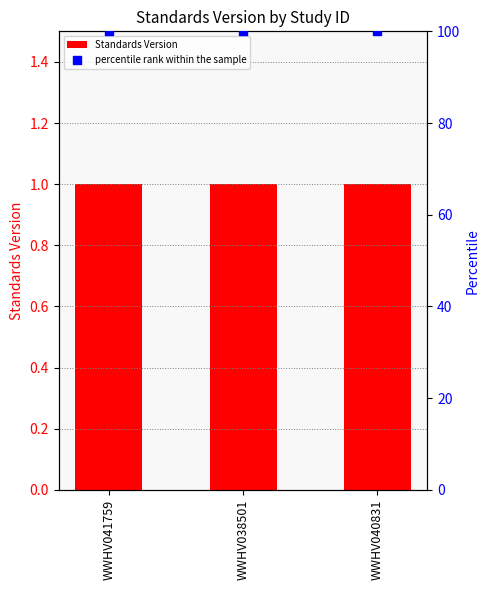

Which series has the widest spread of Y values?

Standards Version